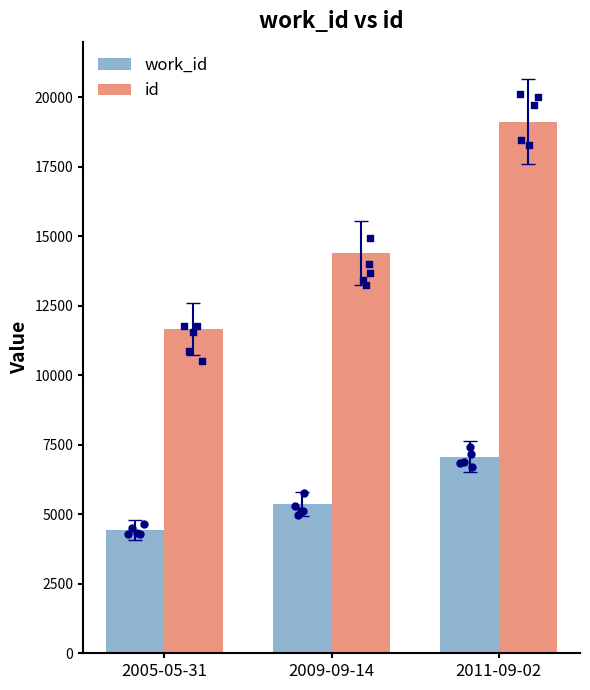

What is the total value across all series at 2005-05-31?

16097